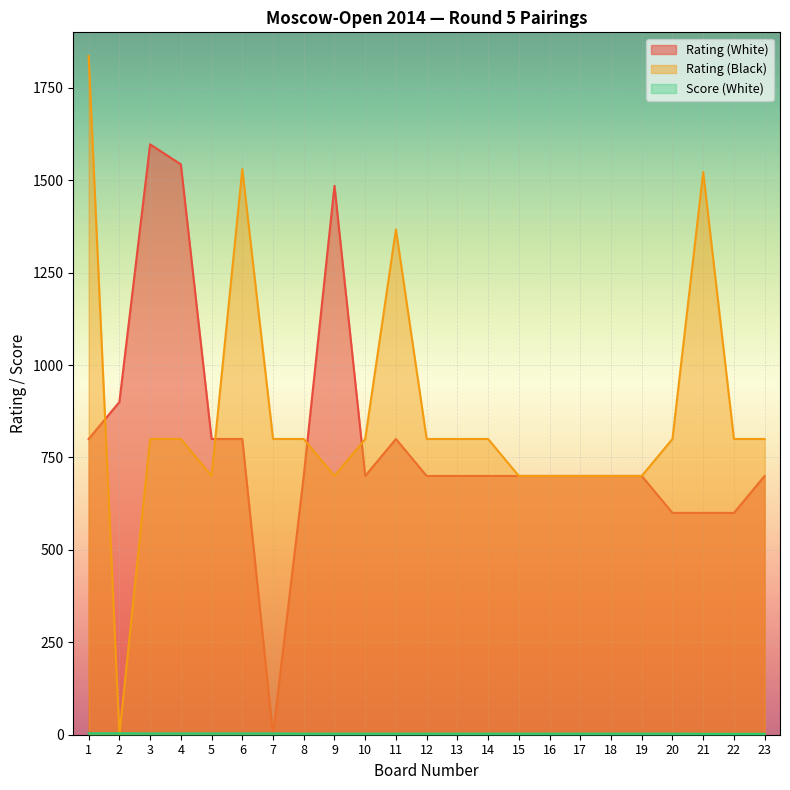

At how many categories does at least one series exceed 1337?

7